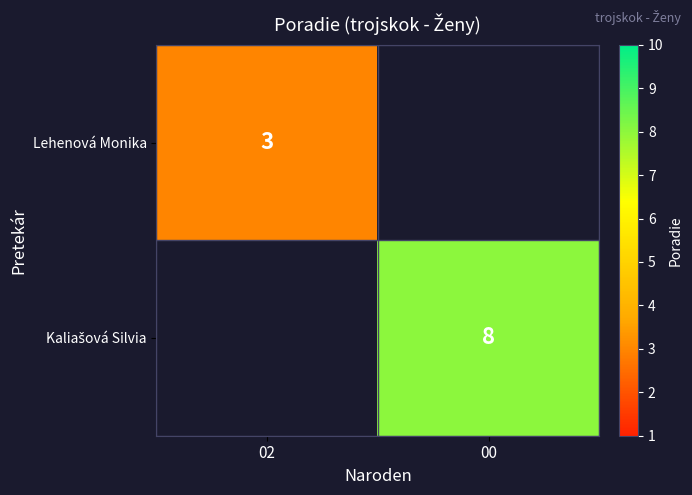

Is it true that Lehenová Monika equals 3 at 02?

True